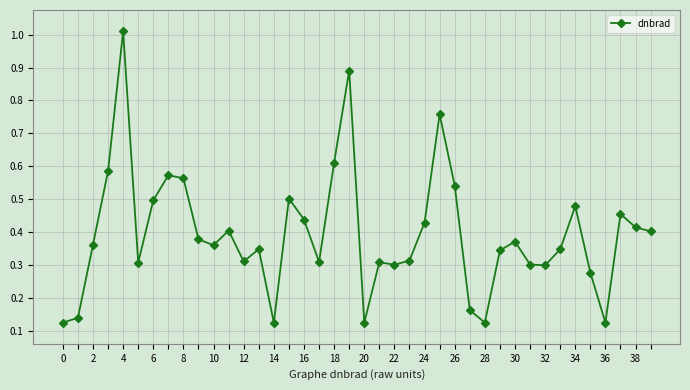

What is the sum of all values?

15.7